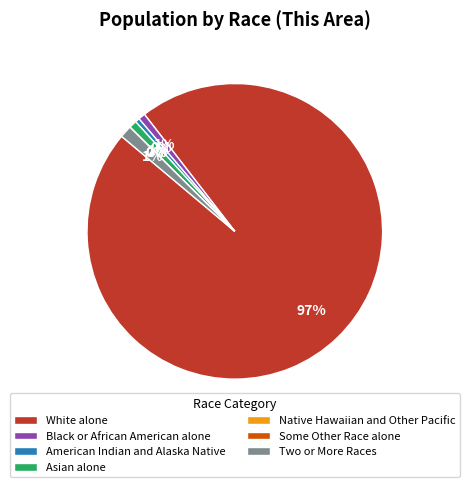

To the nearest percent, what is the average slice percentage?

14%